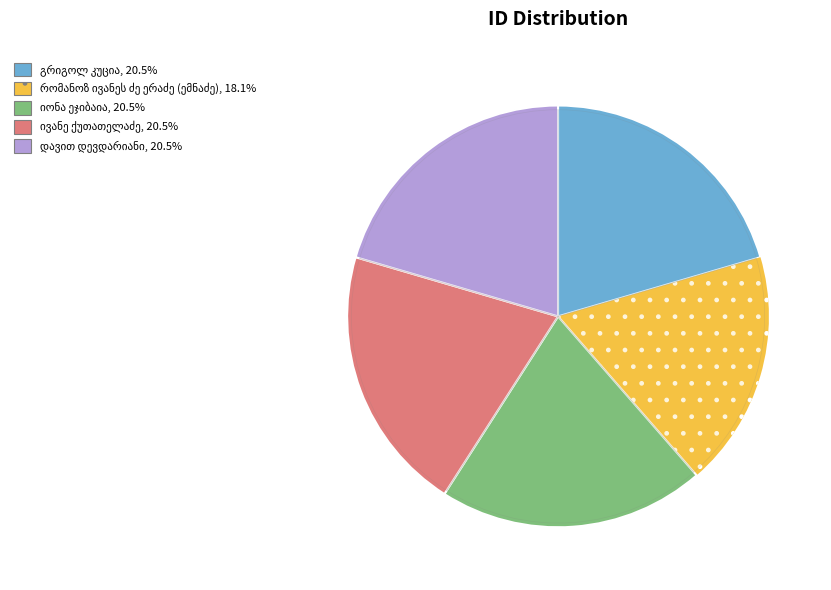

To the nearest percent, what percentage of the pie is დავით დევდარიანი?

20%